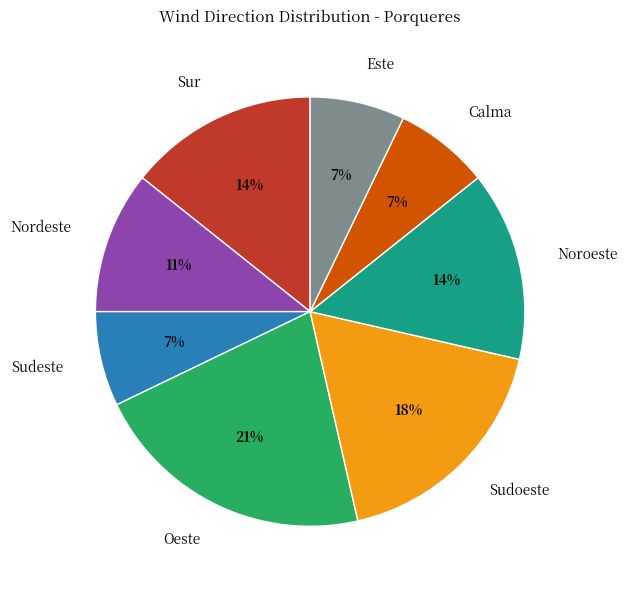

Between Calma and Oeste, which is larger?

Oeste